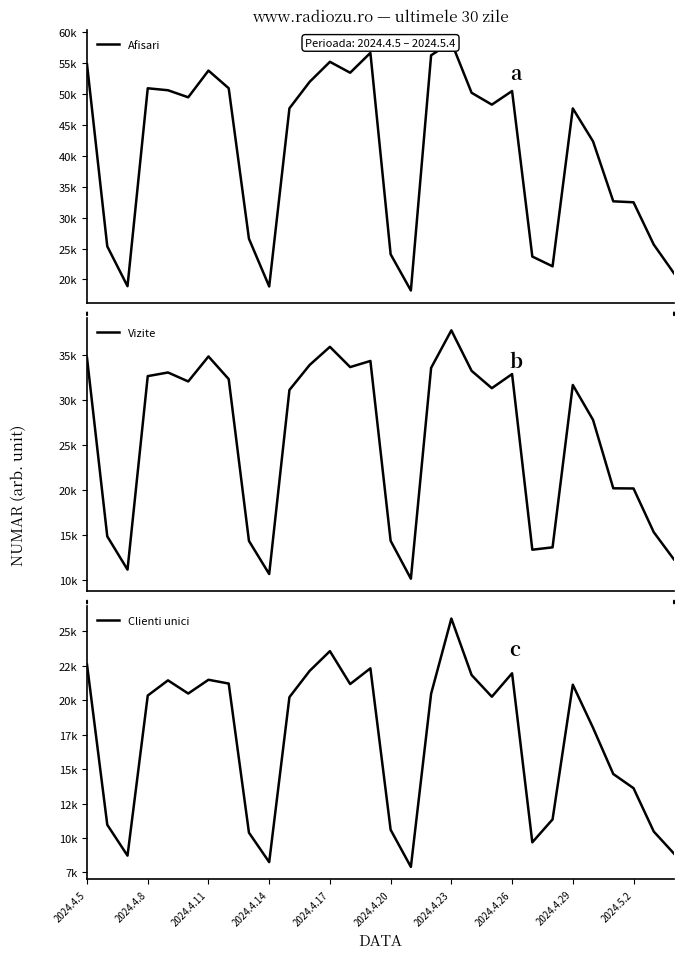

What is the difference between the maximum and minimum values in the Vizite series?

27633